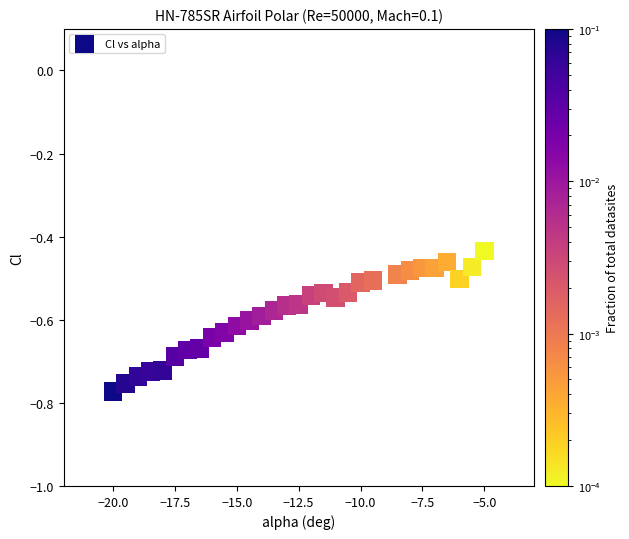

What is the range of X values (max minus min)?

15.0